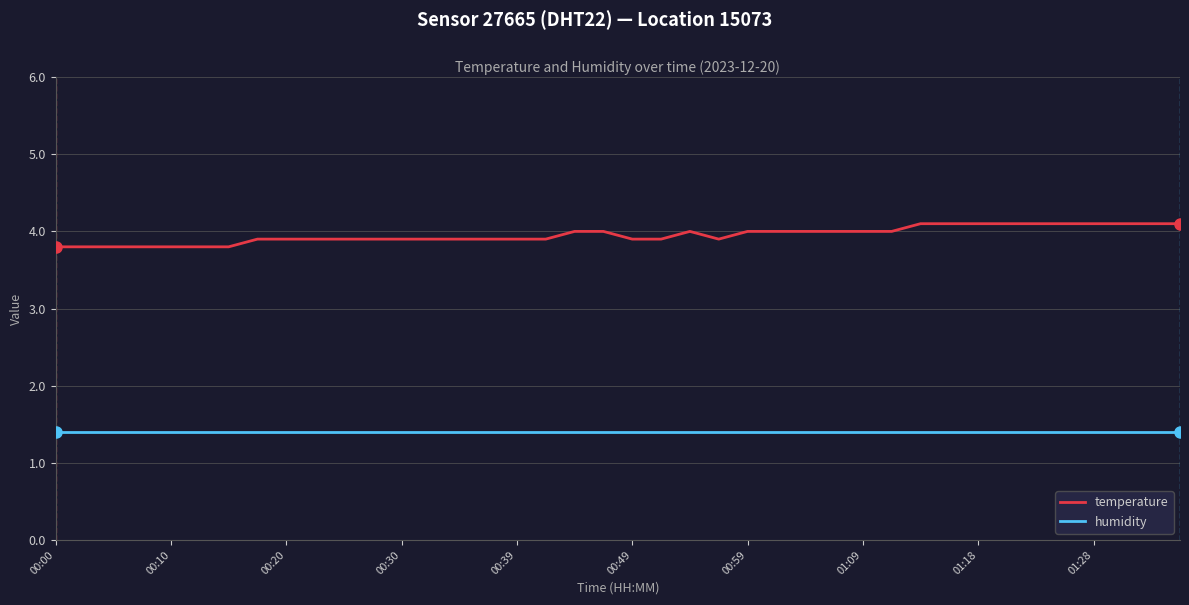

What is the maximum value for temperature?

4.1